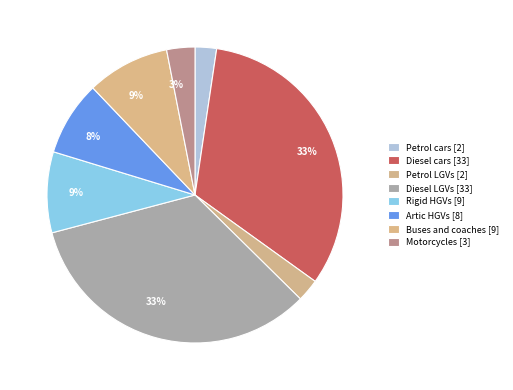

Rank the categories by value from lowest to highest.

Petrol cars, Petrol LGVs, Motorcycles, Artic HGVs, Rigid HGVs, Buses and coaches, Diesel cars, Diesel LGVs